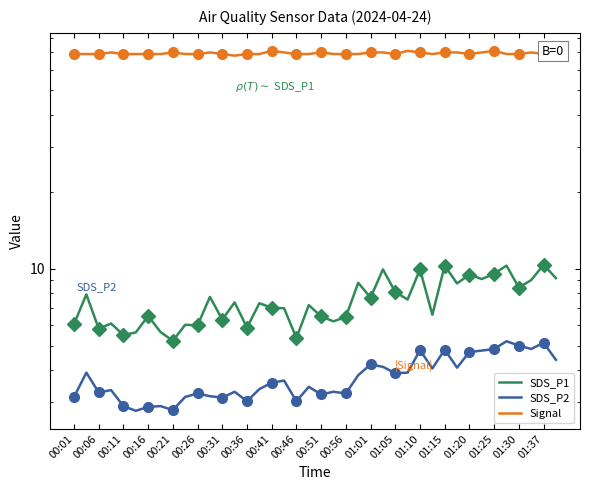

What is the sum of the SDS_P2 values at 39 and 01:10?

7.4